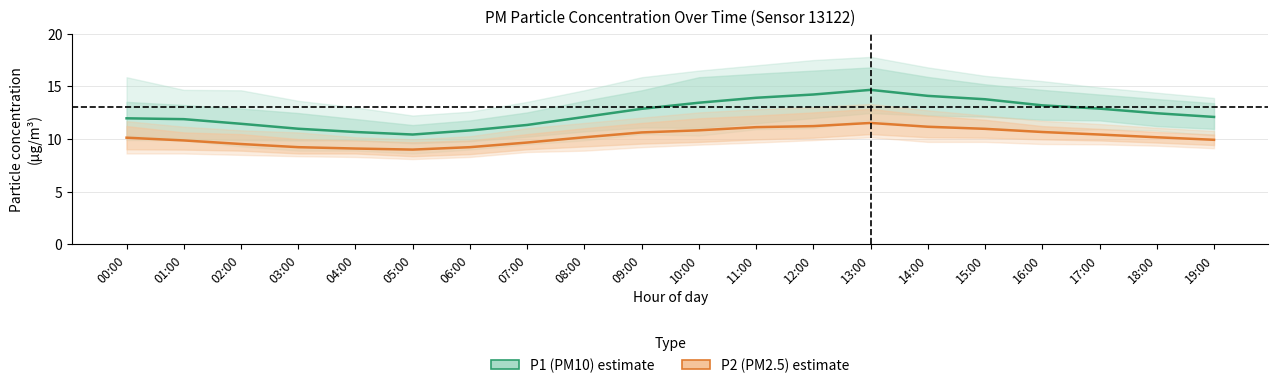

Is it true that P1 (PM10) equals 12.1 at 19:00?

True